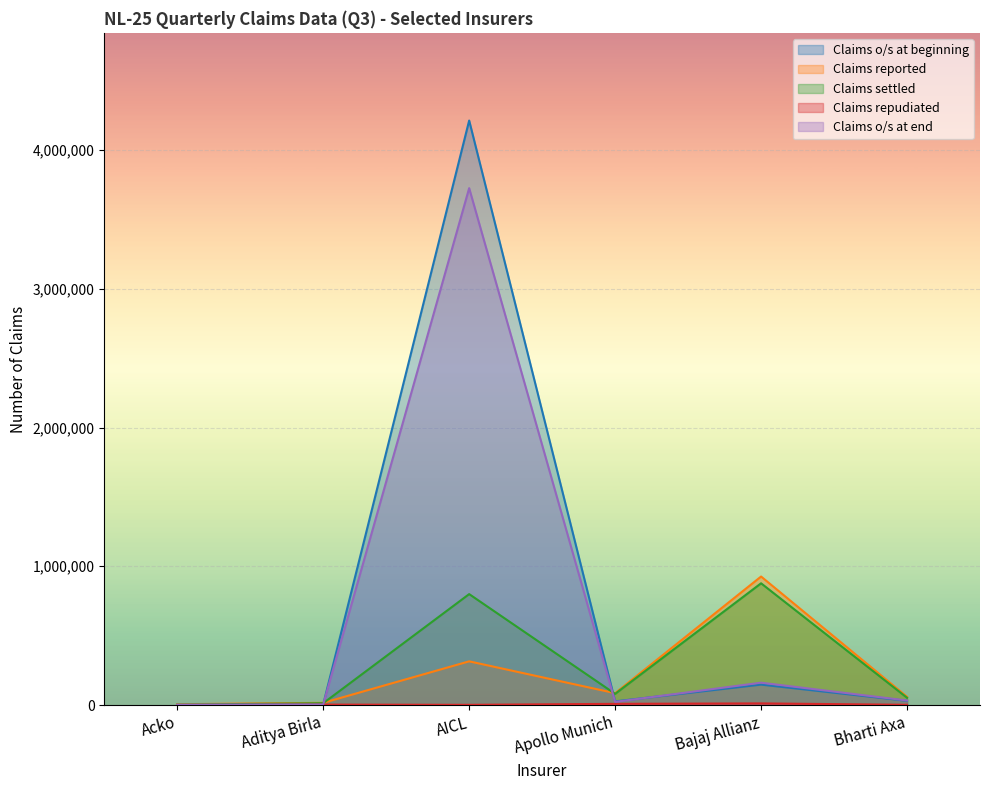

At which label does Claims reported first exceed 85791?

AICL